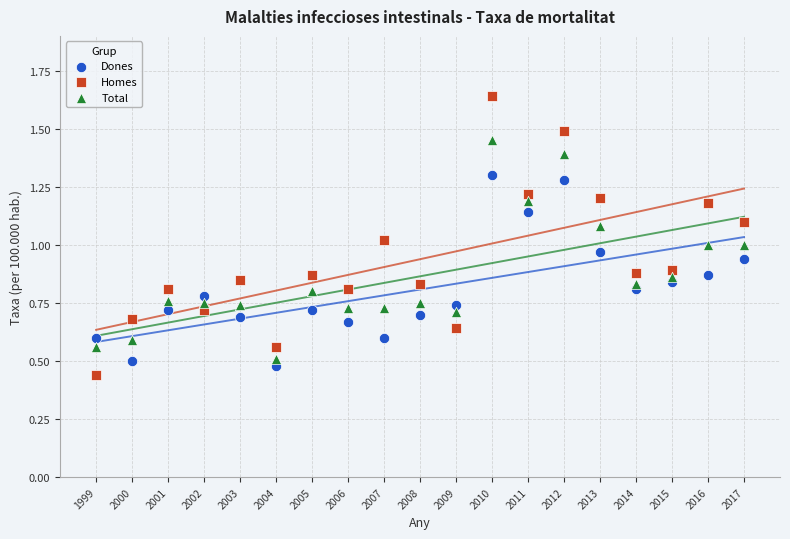

Which series reaches the maximum Y coordinate?

Homes